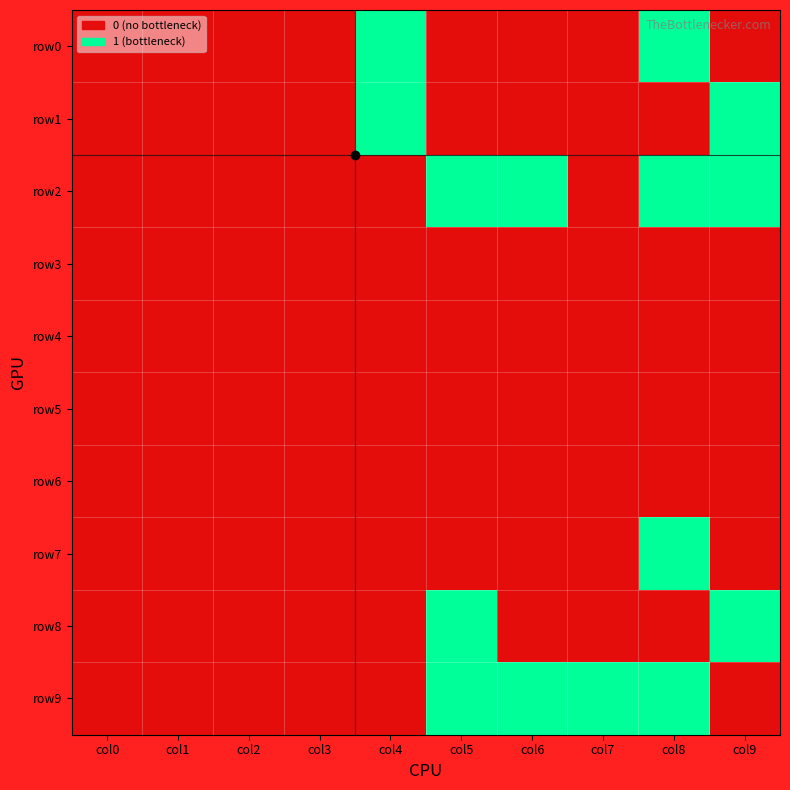

Which has a higher value, col7 or col2?

col7